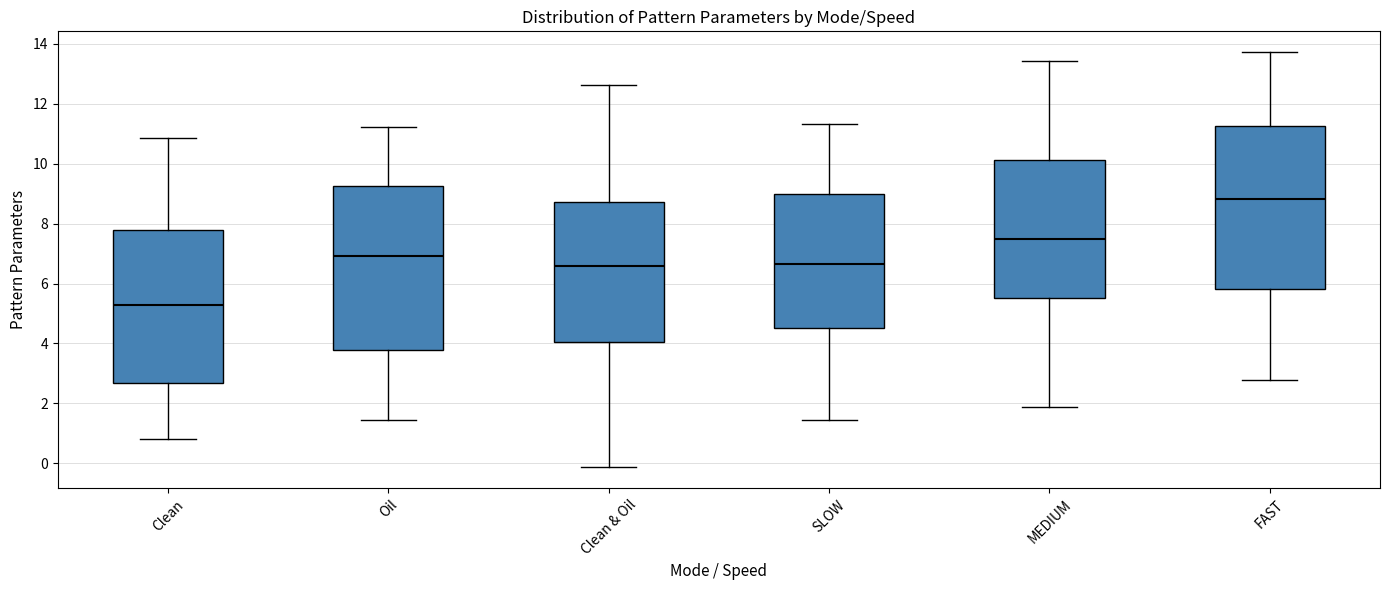

Where does the lower whisker of the box for Clean & Oil end on the y-axis? The values are not printed on the chart, so give them approximately, as read against the axis.

-0.2